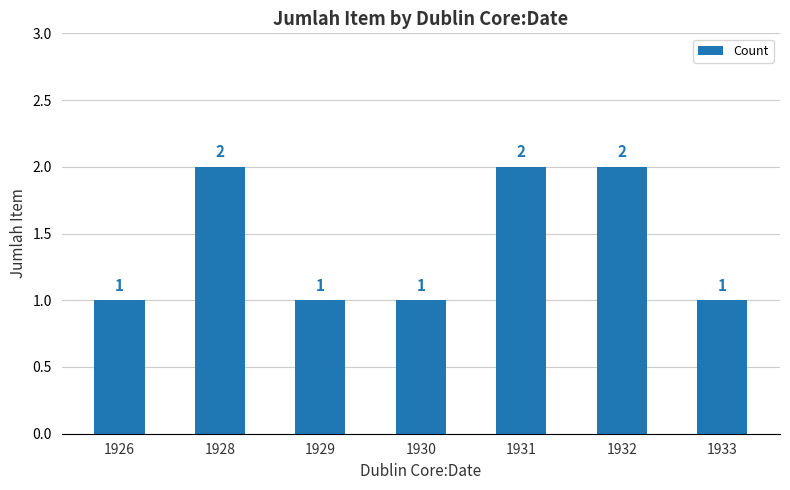

Count the values in the range 1 to 2.

7